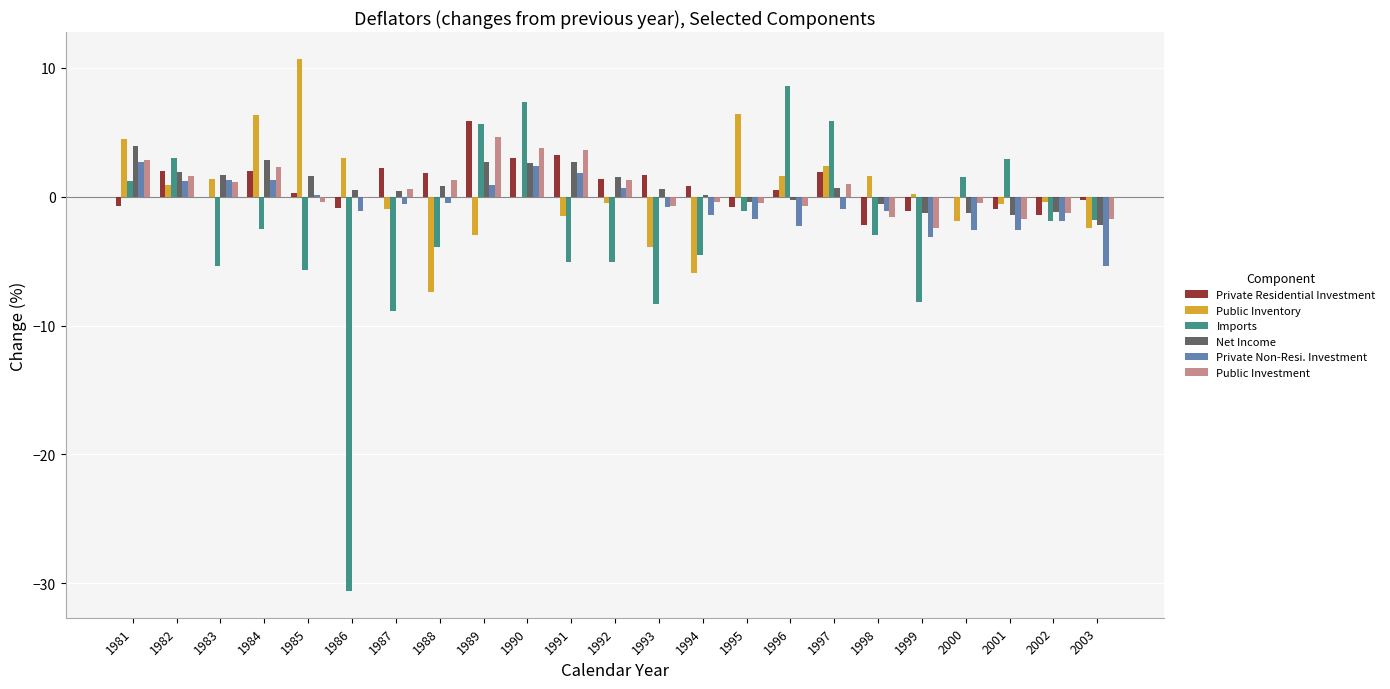

What is the sum of all Private Residential Investment values?

18.3